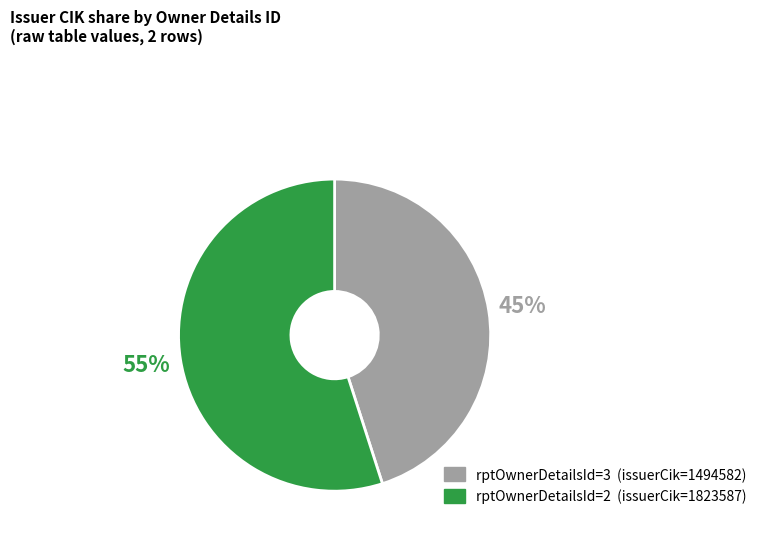

To the nearest percent, what is the average slice percentage?

50%